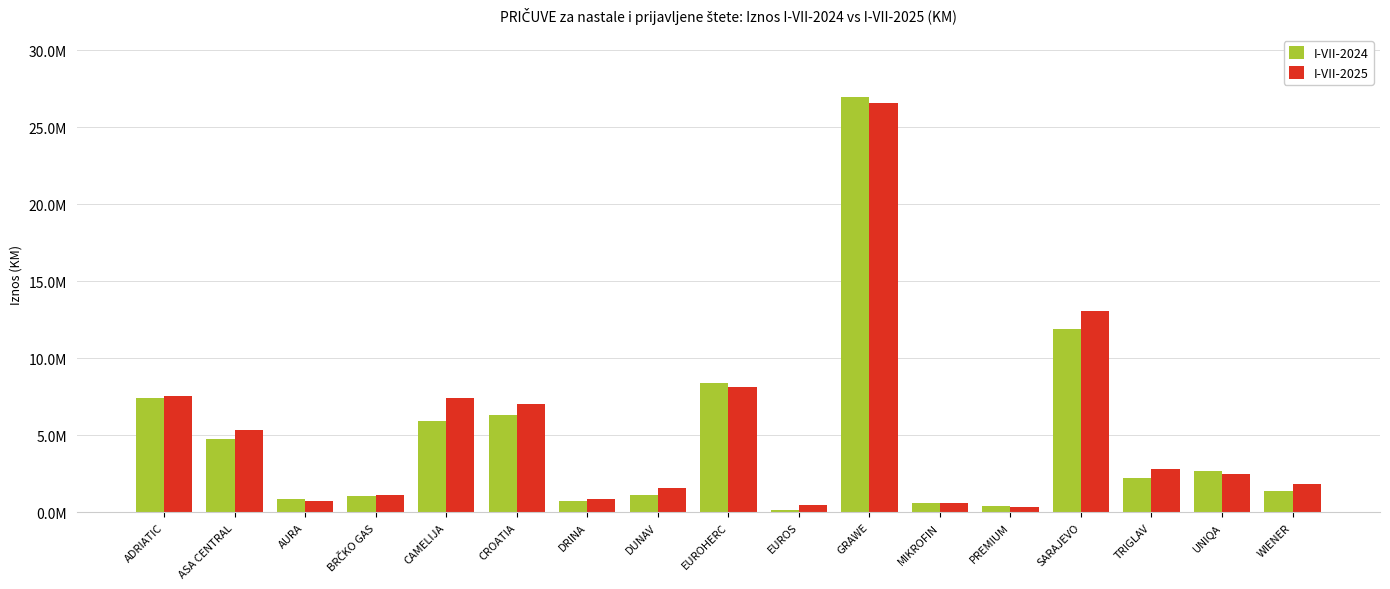

What is the lowest value of the I-VII-2025 series?

348065